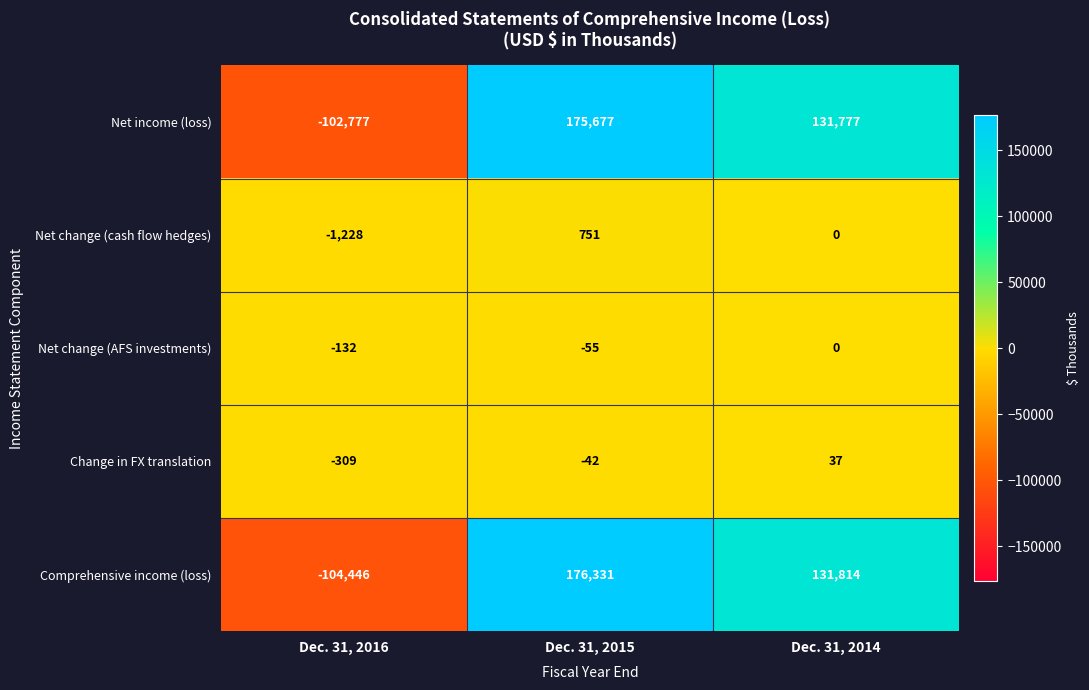

How many data points does each series have?

3